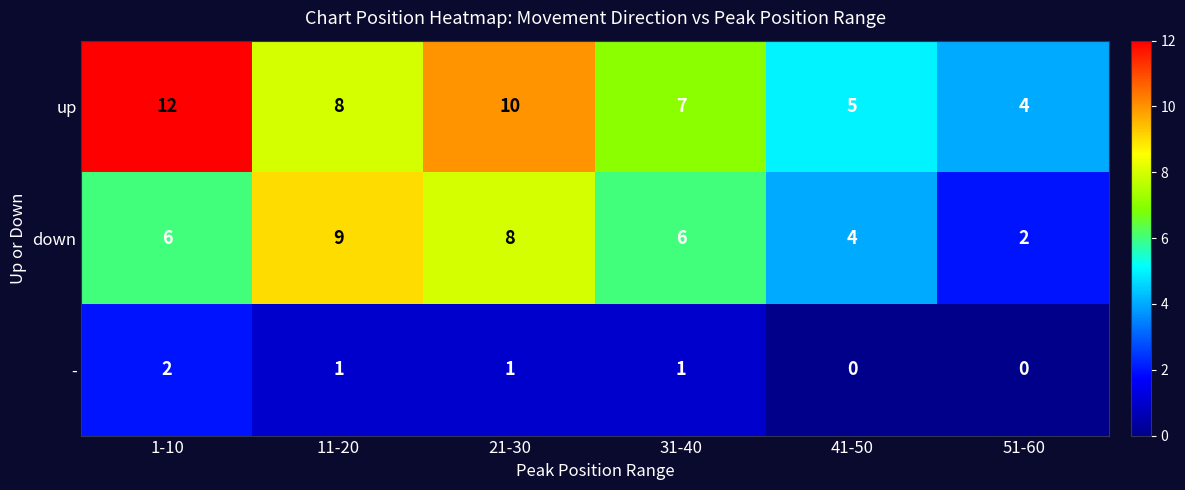

Reading right to left, what are all the values shown in this chart?

up: 4	5	7	10	8	12
down: 2	4	6	8	9	6
-: 0	0	1	1	1	2